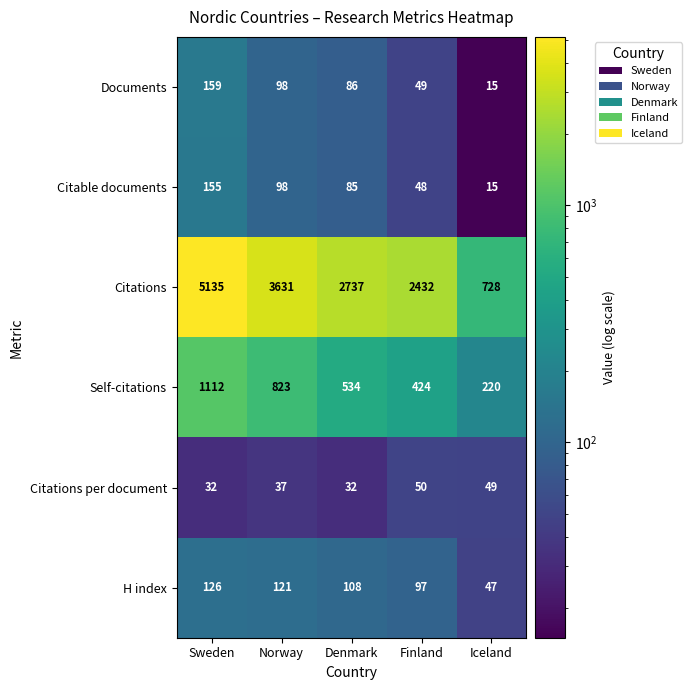

Reading left to right, transcribe all the data shown in this chart.

Documents: 159	98	86	49	15
Citable documents: 155	98	85	48	15
Citations: 5135	3631	2737	2432	728
Self-citations: 1112	823	534	424	220
Citations per document: 32	37	32	50	49
H index: 126	121	108	97	47